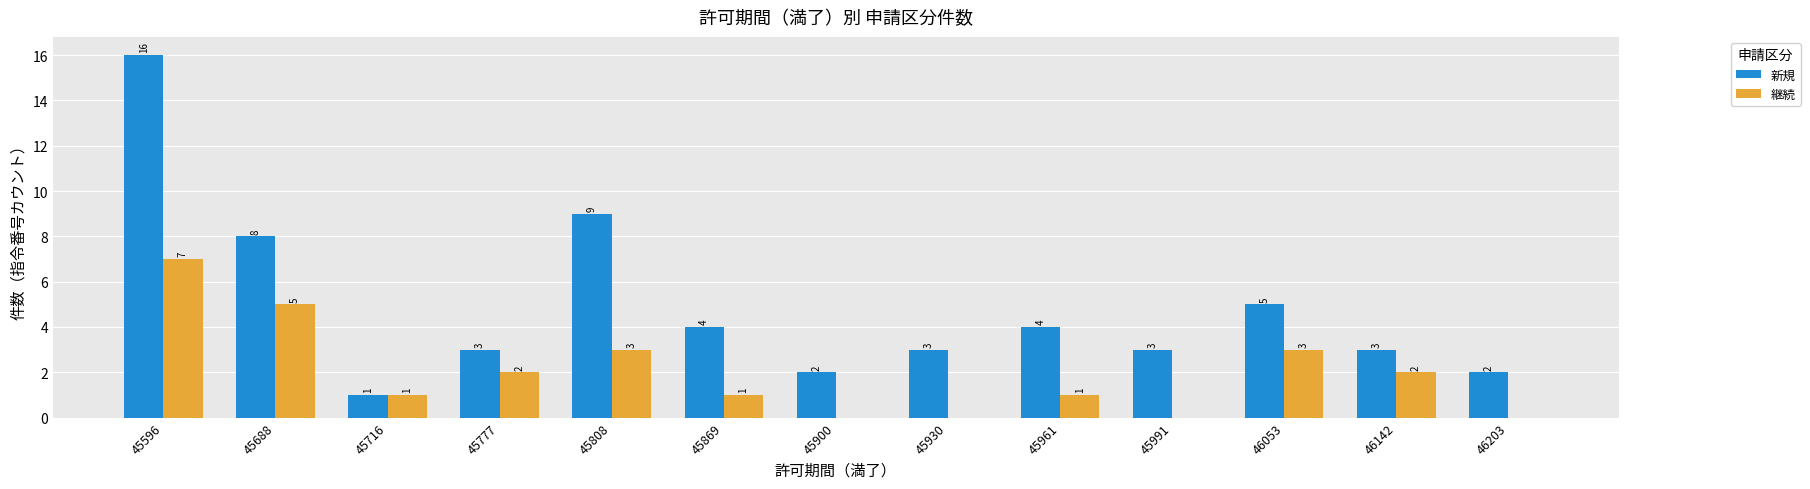

How many groups of bars are there?

13